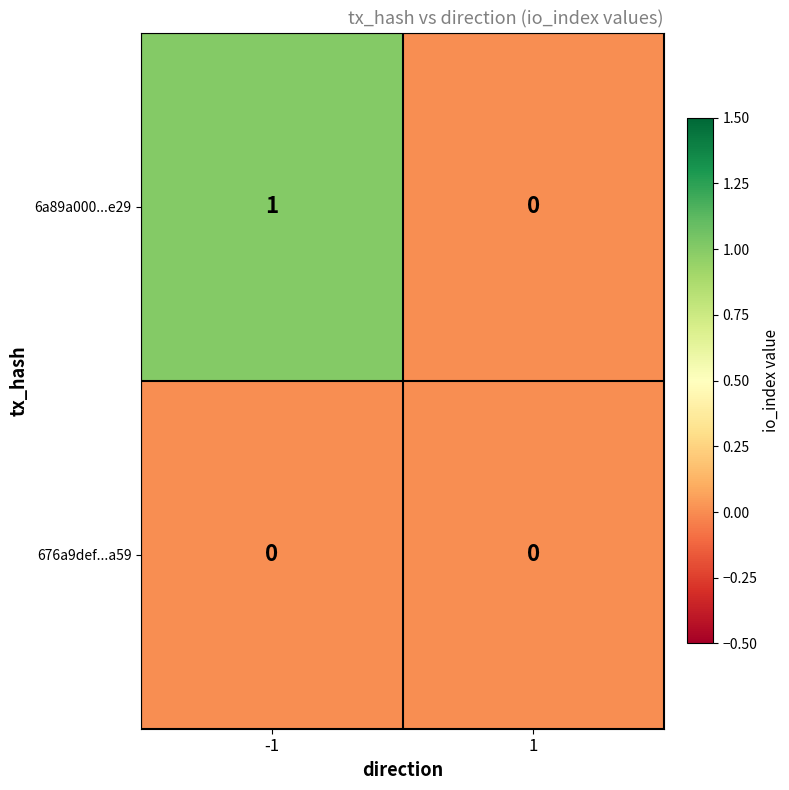

Reading left to right, what are all the values shown in this chart?

6a89a000...e29: 1	0
676a9def...a59: 0	0